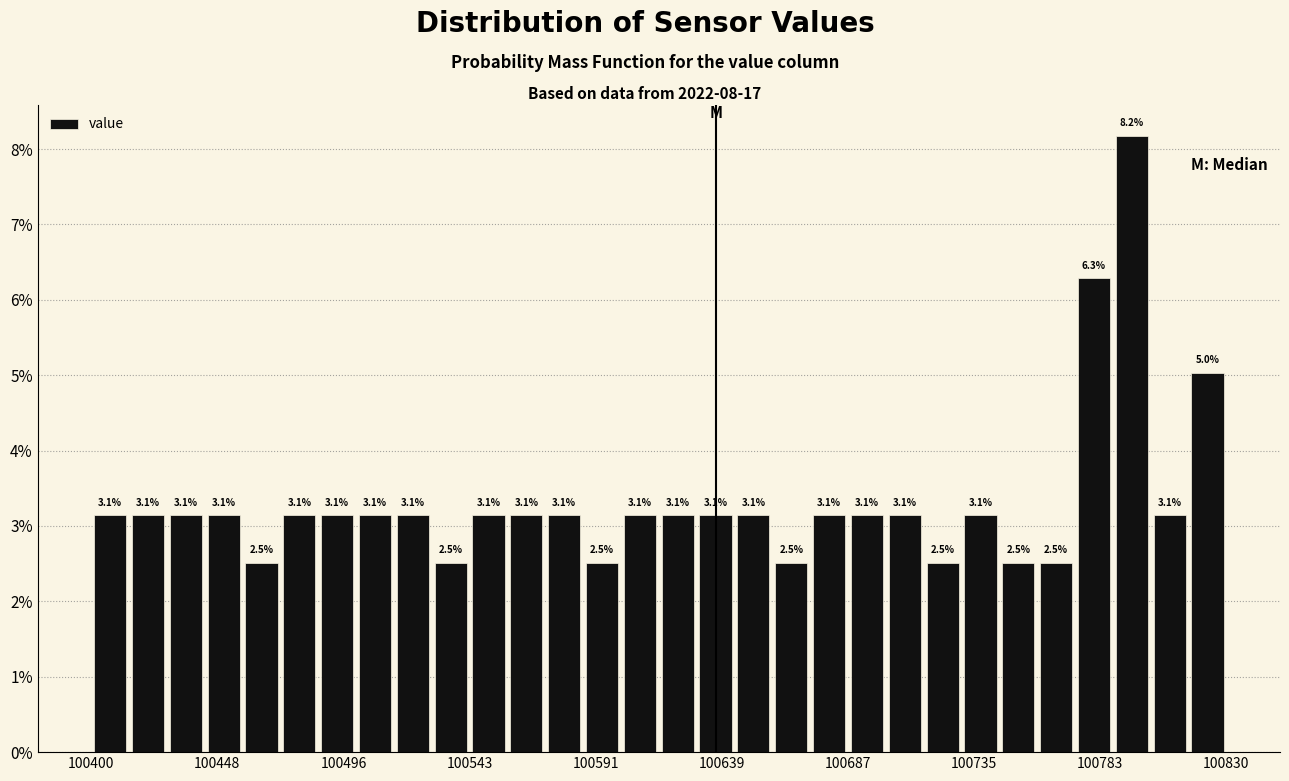

Around what value on the x-axis is the tallest bar? Give the approximate position of its centre, as read against the axis.

100795